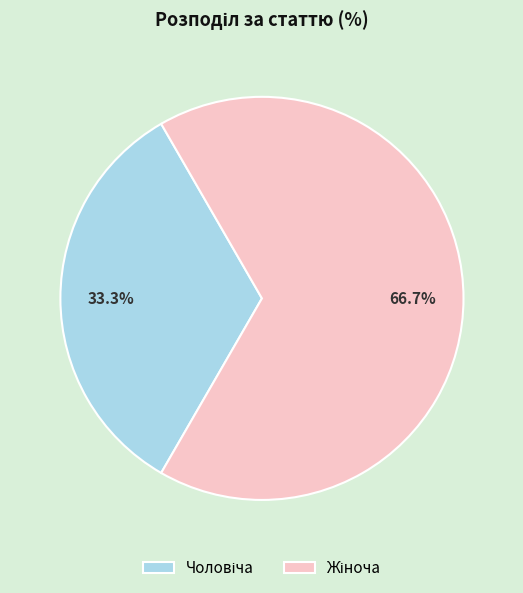

How many slices are in this pie chart?

2